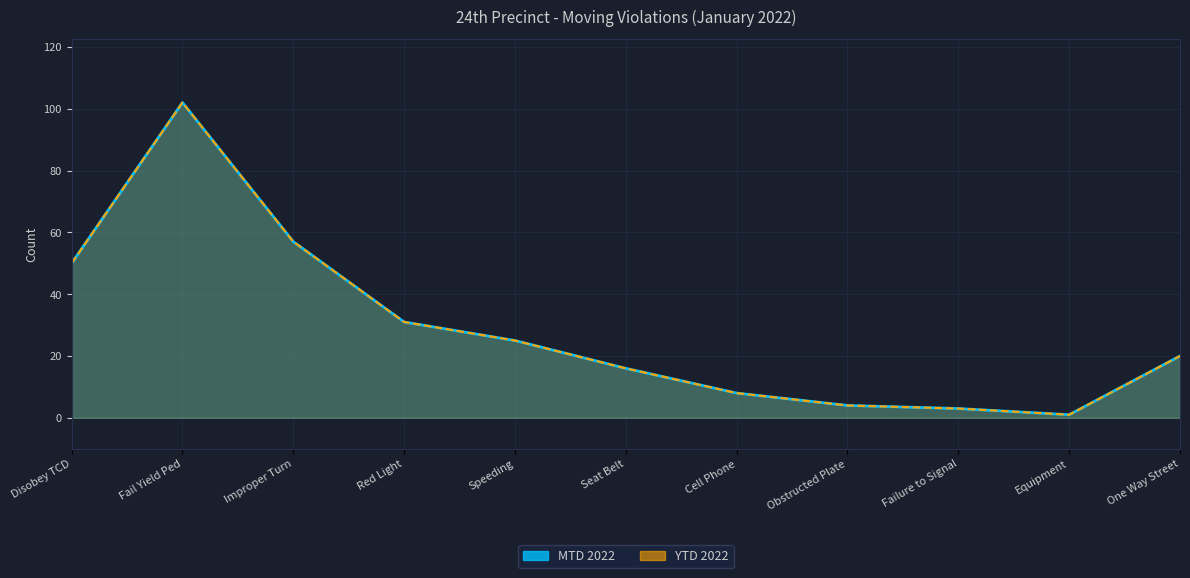

How many interior local valleys does the MTD 2022 line series have?

1